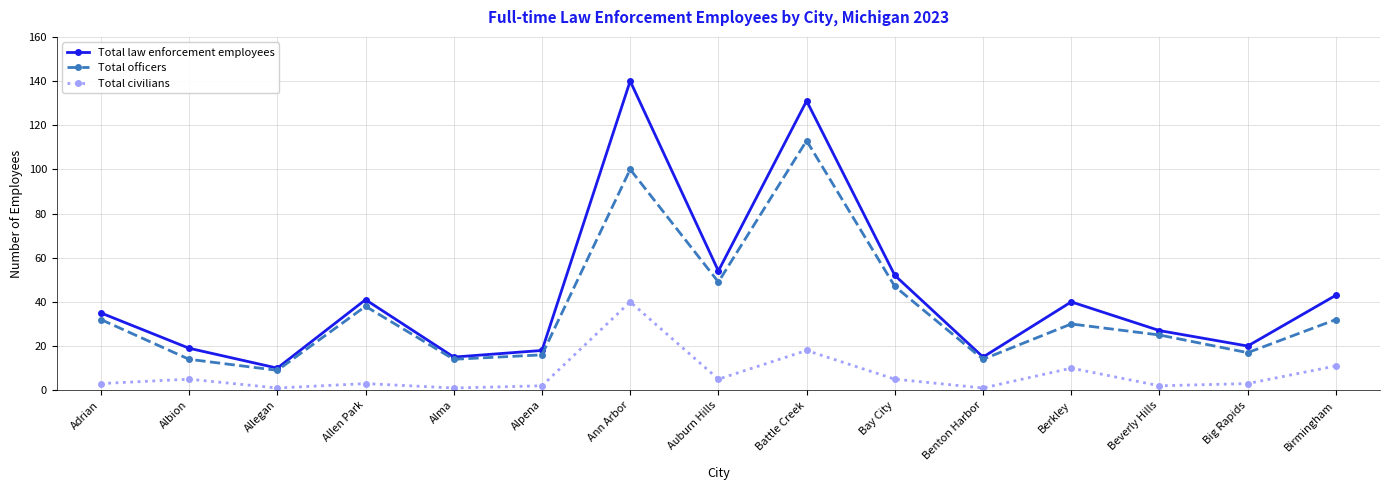

Reading right to left, extract all data points from this chart.

Total law enforcement employees: Birmingham=43	Big Rapids=20	Beverly Hills=27	Berkley=40	Benton Harbor=15	Bay City=52	Battle Creek=131	Auburn Hills=54	Ann Arbor=140	Alpena=18	Alma=15	Allen Park=41	Allegan=10	Albion=19	Adrian=35
Total officers: Birmingham=32	Big Rapids=17	Beverly Hills=25	Berkley=30	Benton Harbor=14	Bay City=47	Battle Creek=113	Auburn Hills=49	Ann Arbor=100	Alpena=16	Alma=14	Allen Park=38	Allegan=9	Albion=14	Adrian=32
Total civilians: Birmingham=11	Big Rapids=3	Beverly Hills=2	Berkley=10	Benton Harbor=1	Bay City=5	Battle Creek=18	Auburn Hills=5	Ann Arbor=40	Alpena=2	Alma=1	Allen Park=3	Allegan=1	Albion=5	Adrian=3